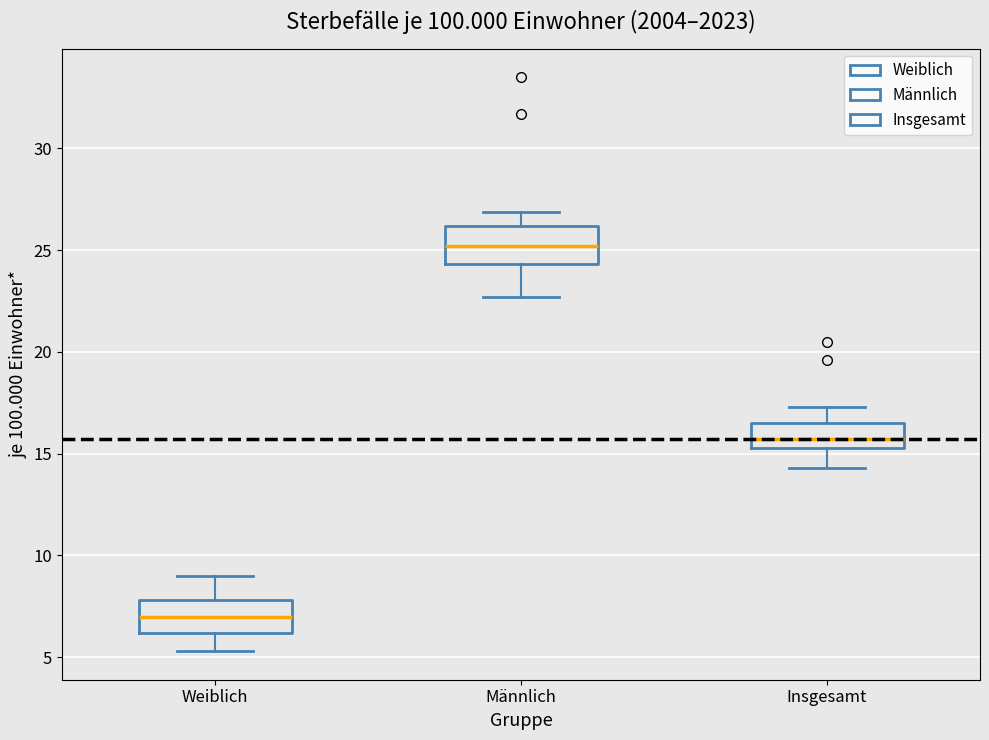

Which box has the lowest median line?

Weiblich